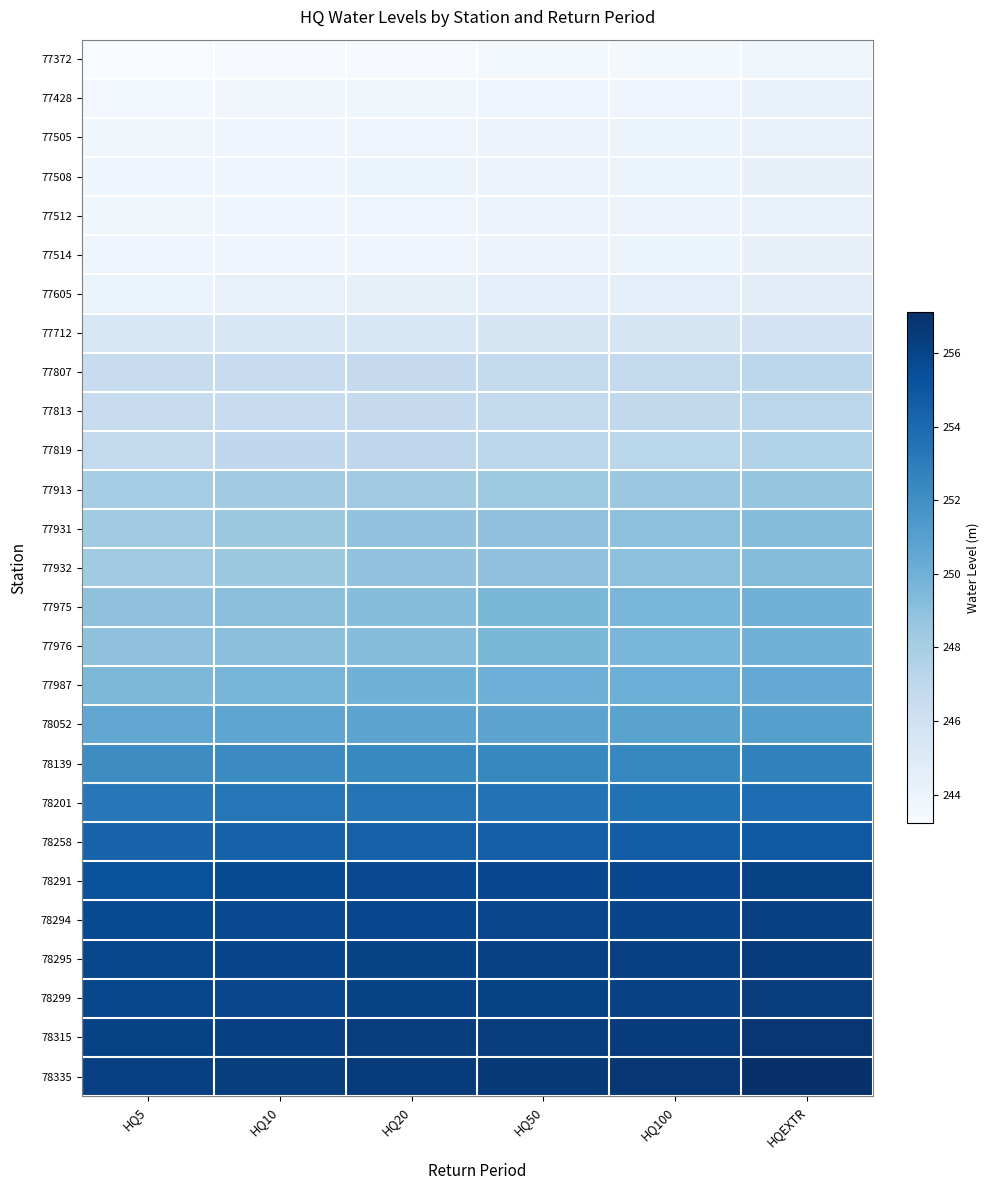

At how many categories does at least one series exceed 245?

6